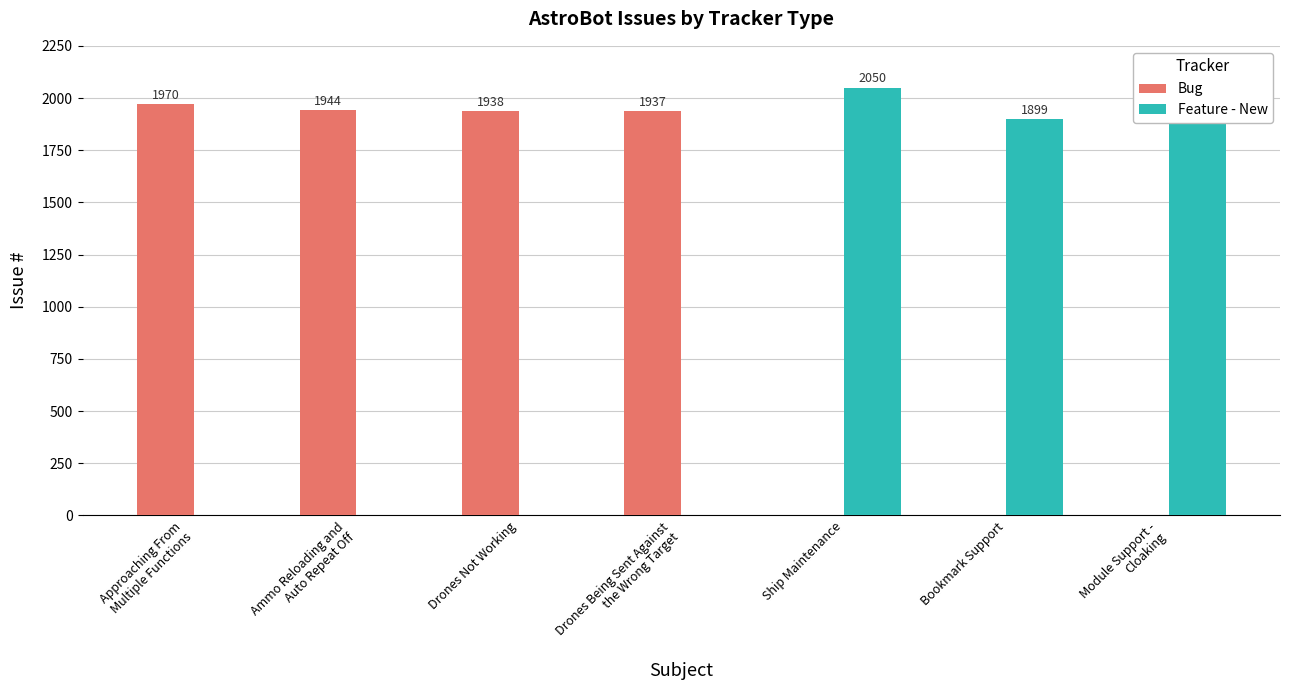

What is the sum of all Feature - New values?

5883